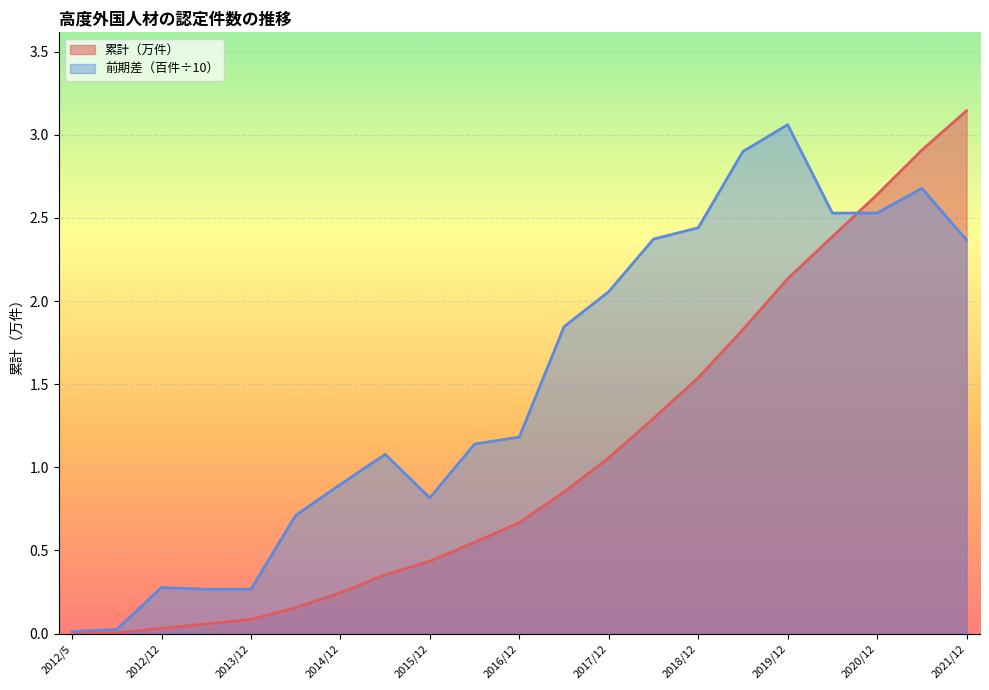

Between 2018/6 and 2012/5, which is larger?

2018/6